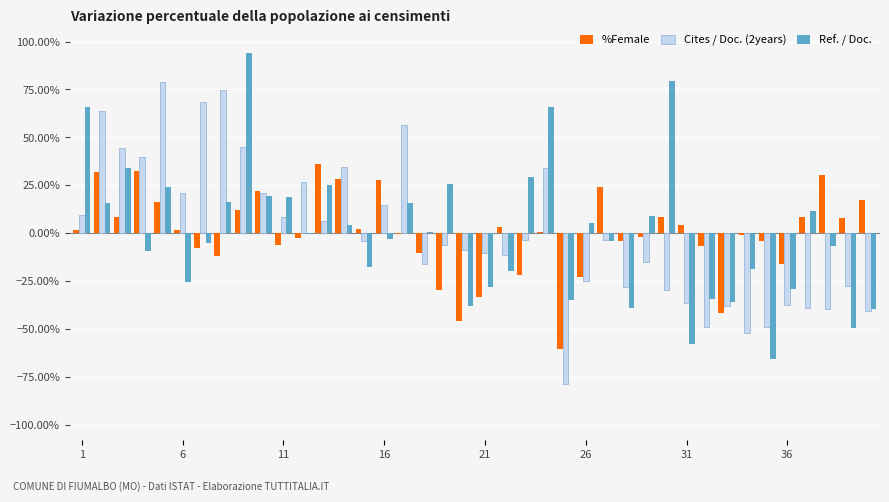

What is the highest value of the Cites / Doc. (2years) series?

79.0